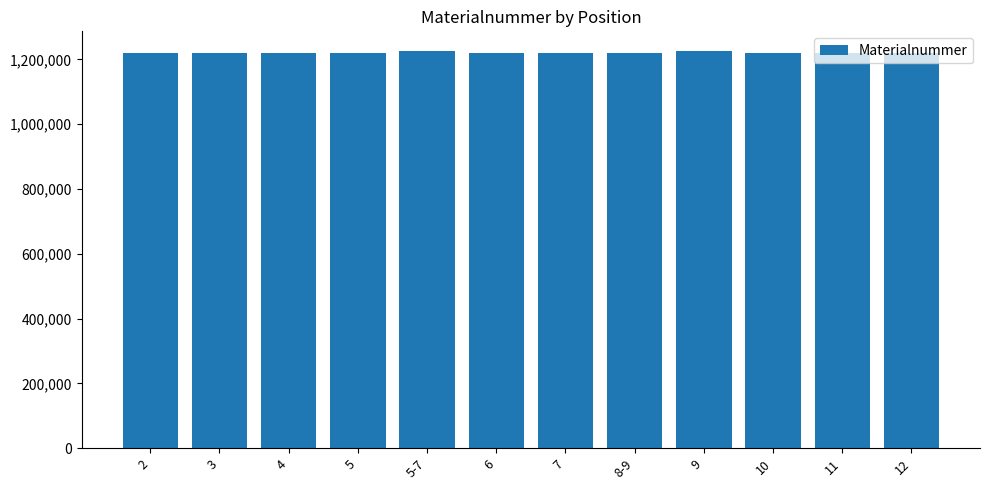

What is the average value?

1221299